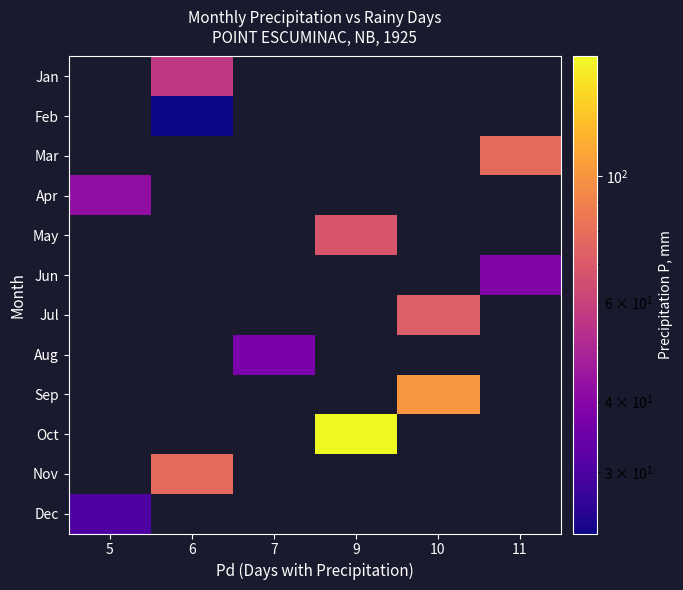

Which category has the highest value in the Dec series?

5